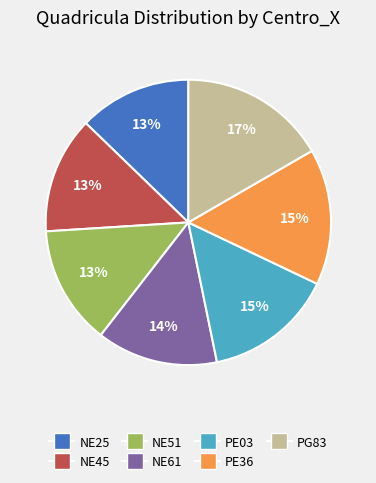

The NE25 slice represents 13% of the pie. True or false?

True